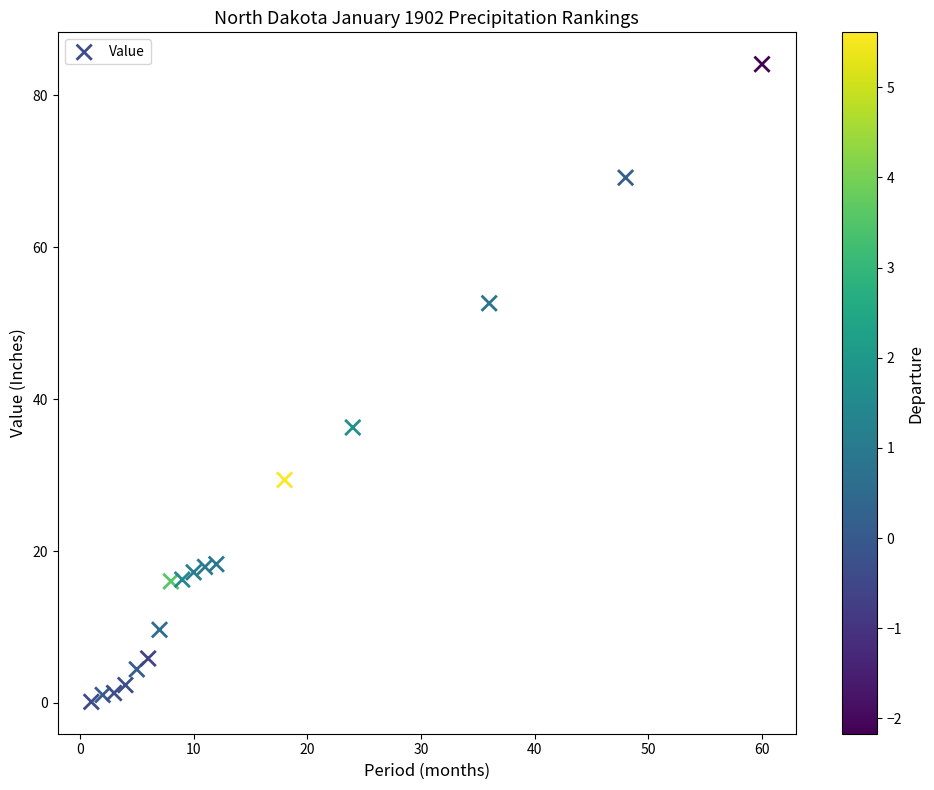

What Y value in the scatter plot is closest to 42?

36.3